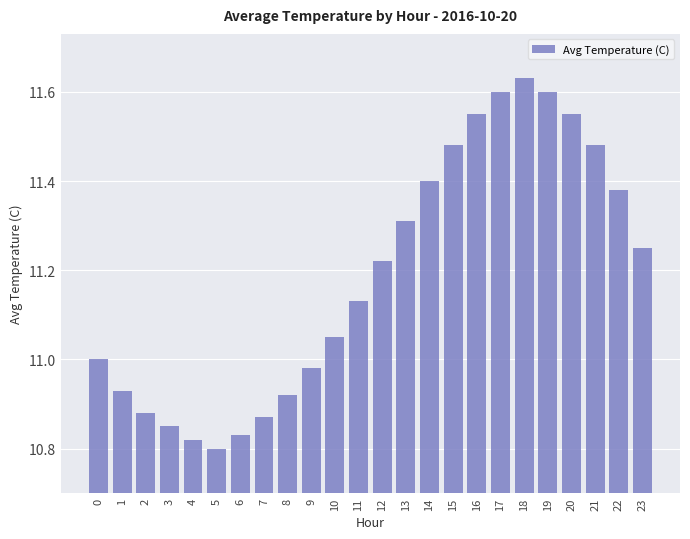

Which category has the highest value across all series?

18